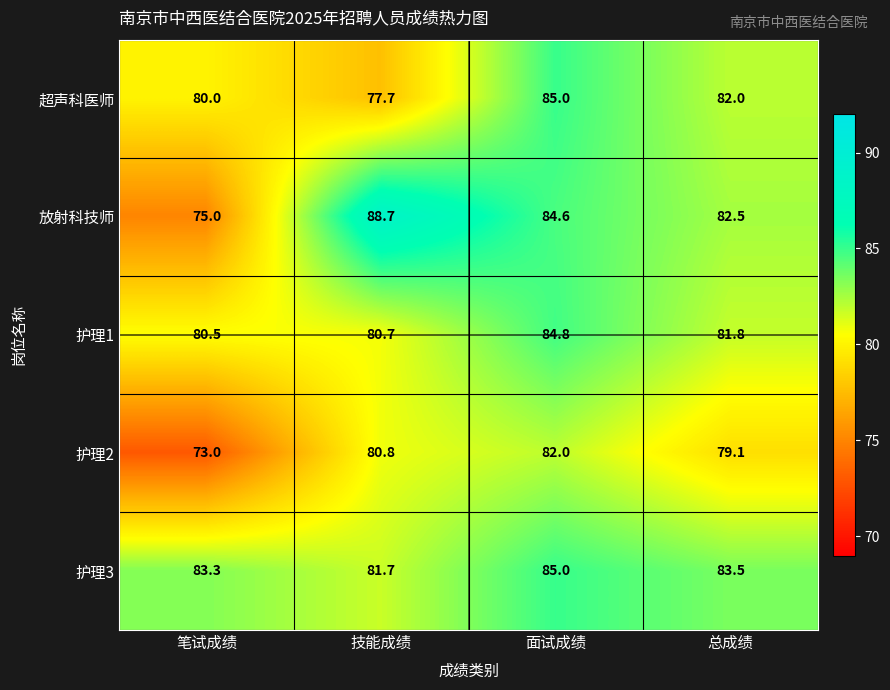

Is the value of 超声科医师 at 笔试成绩 greater than the value of 放射科技师 at 笔试成绩?

Yes